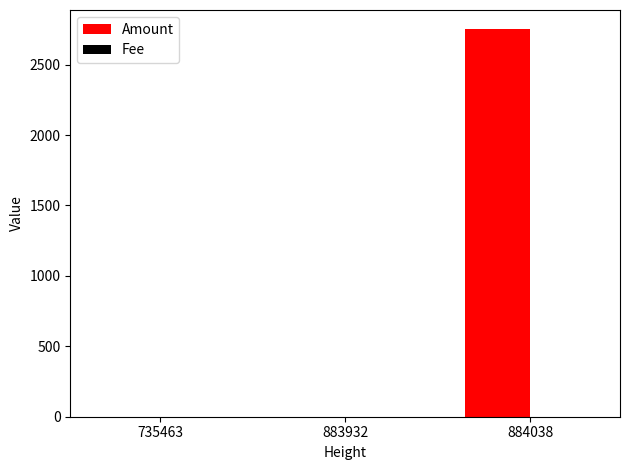

How many groups of bars are there?

3